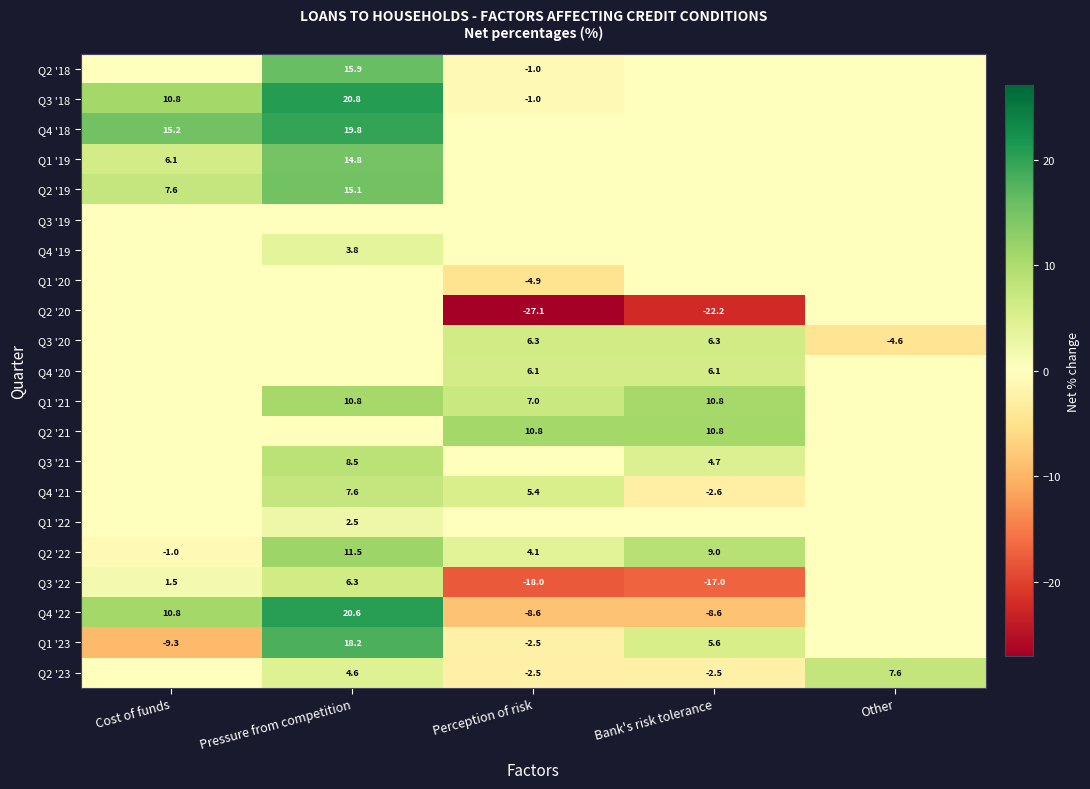

The value of Q1 '19 at Pressure from competition is 7.4. True or false?

False